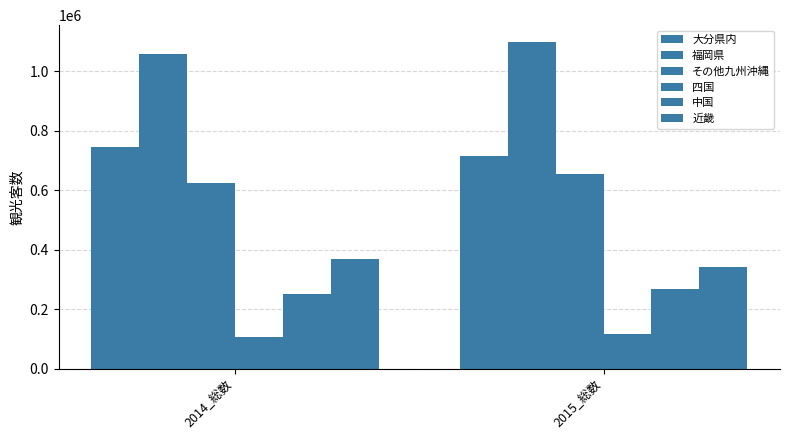

The その他九州沖縄 series shows 351031 at 2015_総数. True or false?

False